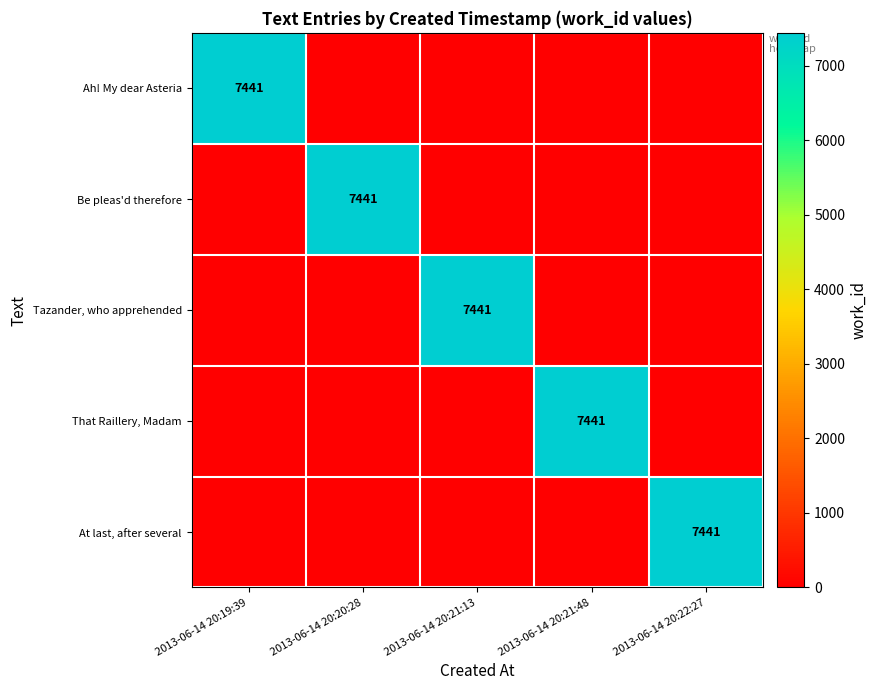

True or false: Ah! My dear Asteria has a value of 12194 at 2013-06-14 20:19:39.

False